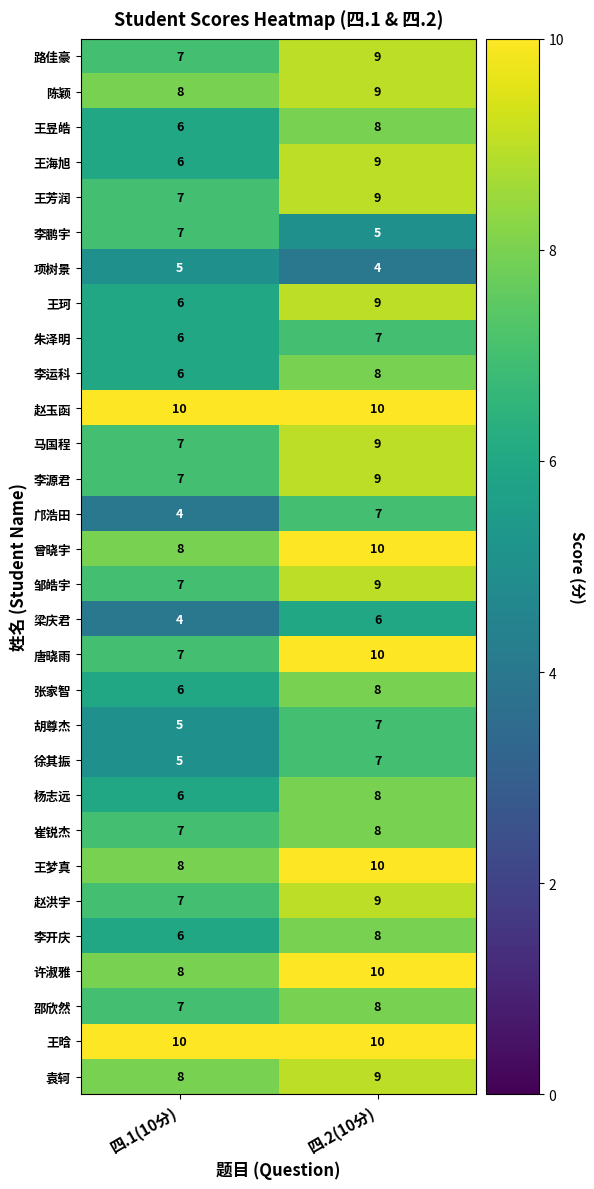

What is the approximate value of 朱泽明 at 四.2(10分)?

7